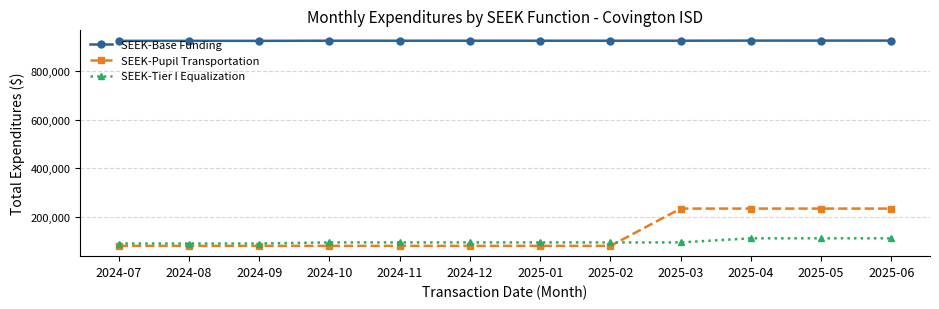

What position from the right is 2025-01?

6